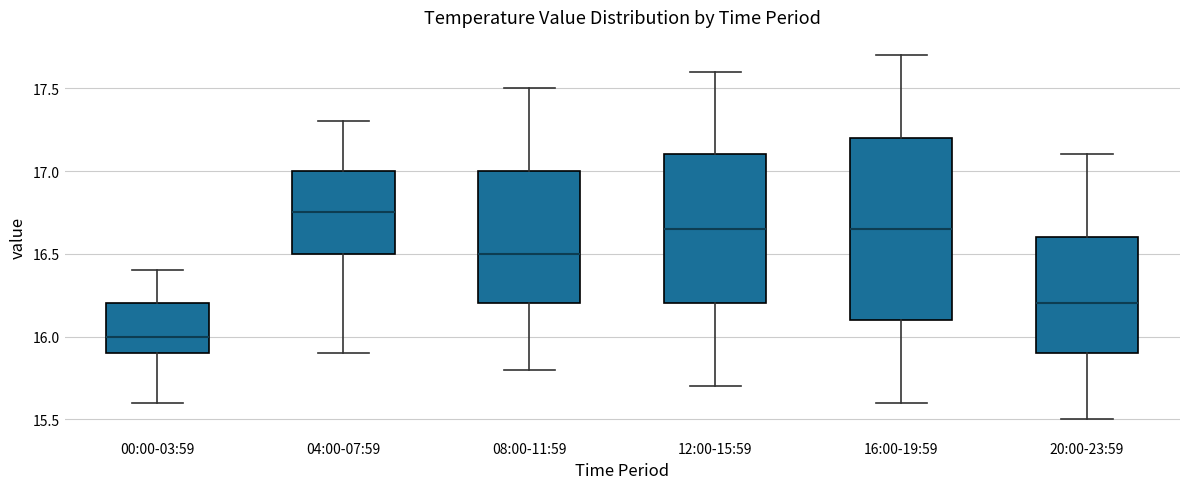

Where does the upper whisker of the box for 04:00-07:59 end on the y-axis? The values are not printed on the chart, so give them approximately, as read against the axis.

17.30